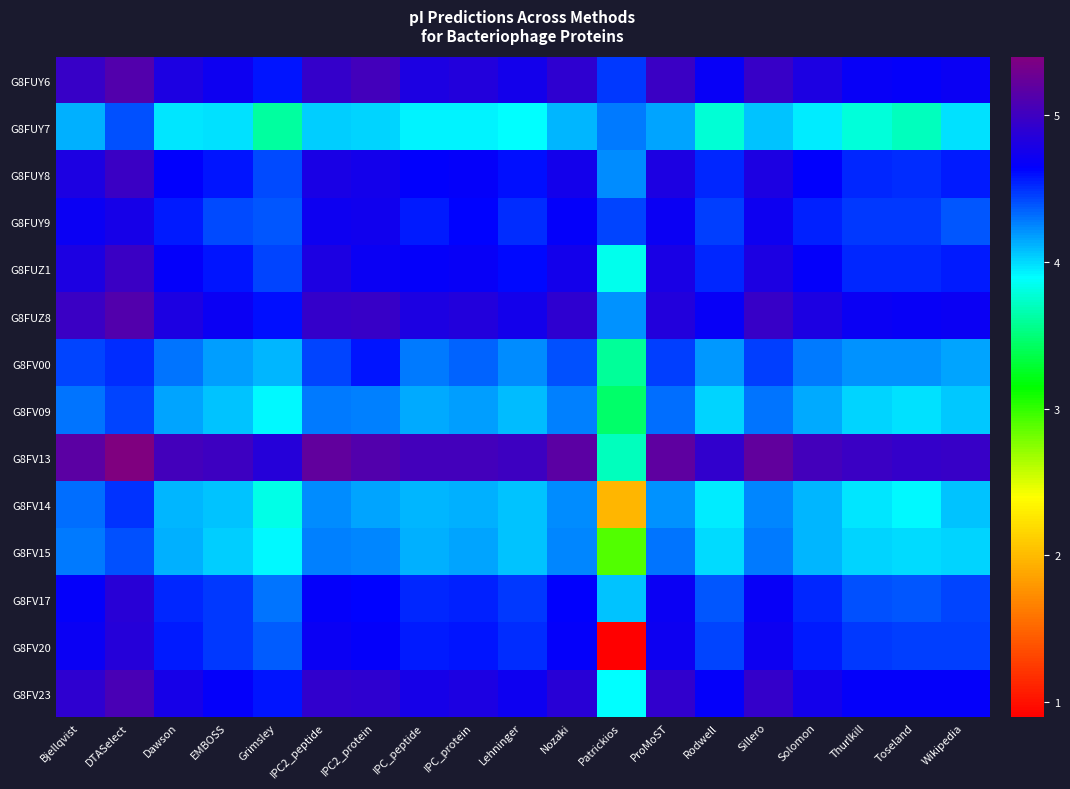

At which category is the sum across all series the highest?

DTASelect